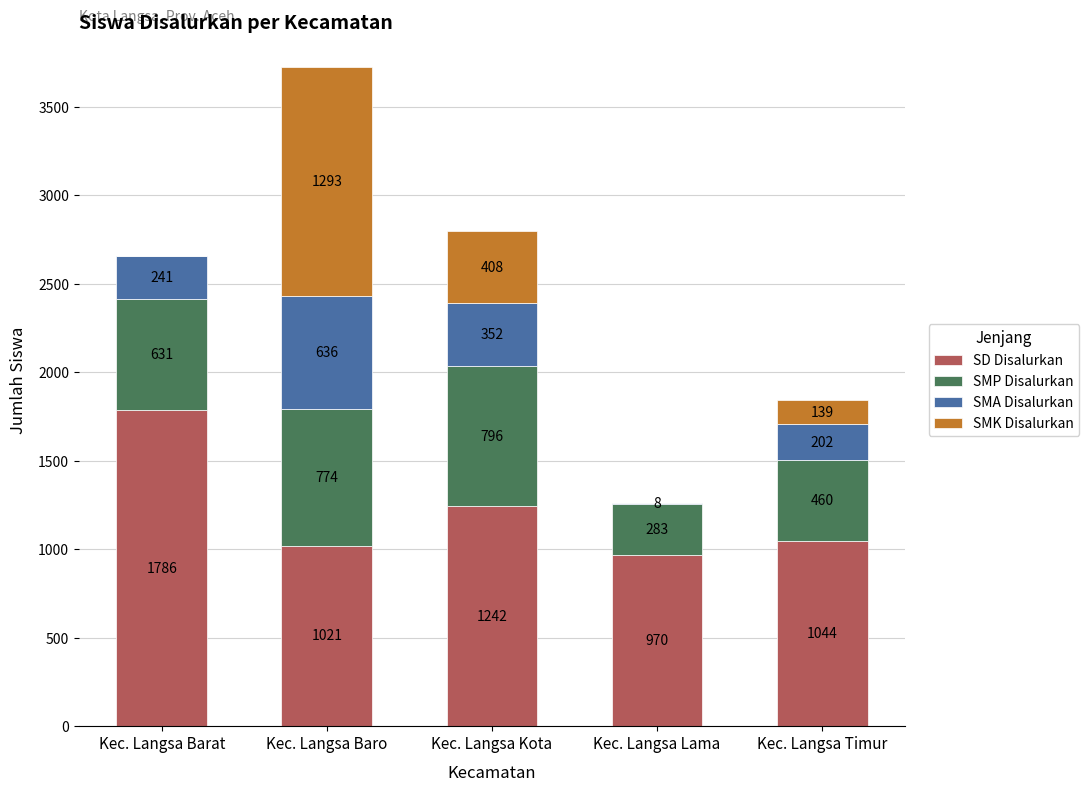

Count the number of data series in this chart.

4